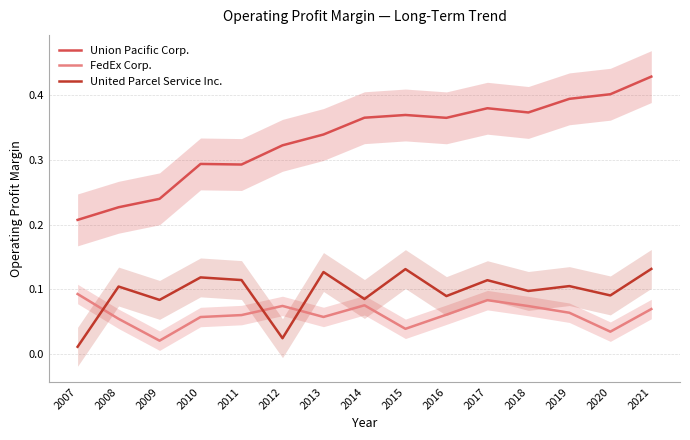

What is the maximum value shown in the chart?

0.4